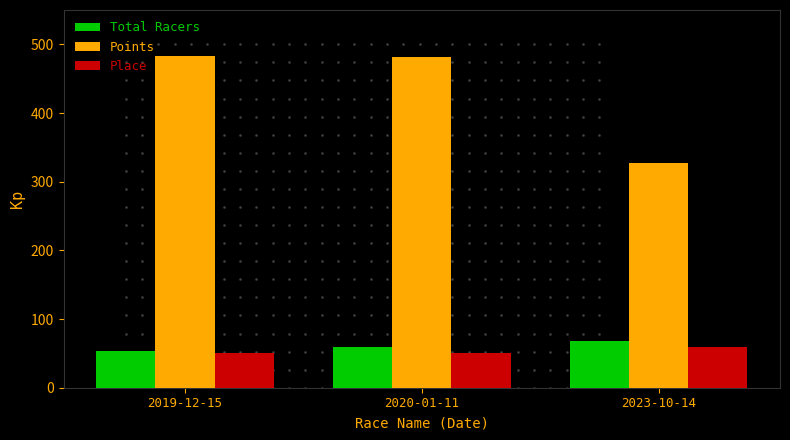

What is the greatest value displayed?

483.2